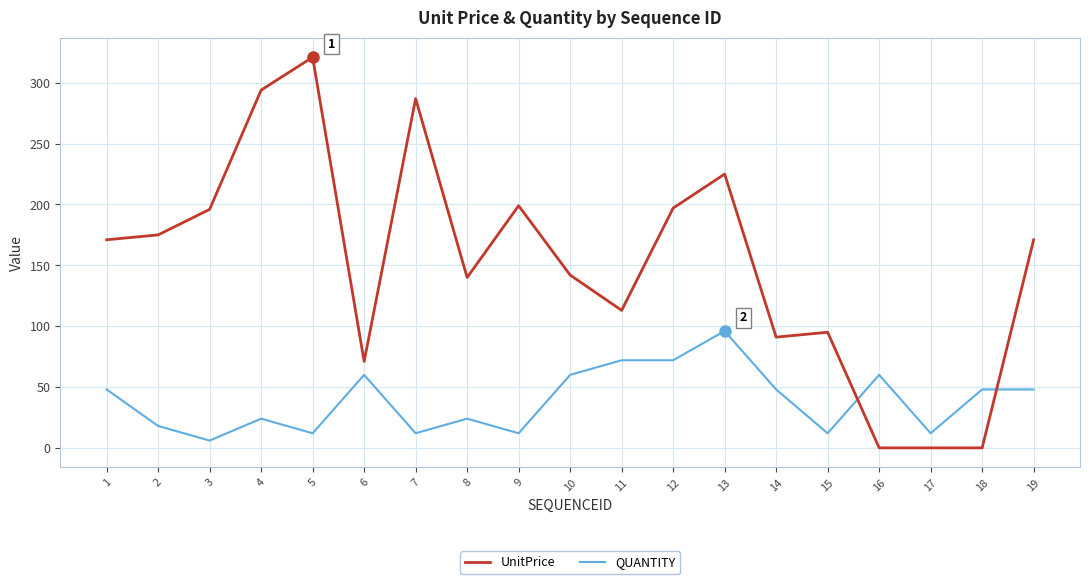

After their last crossing, which series has the higher values: UnitPrice or QUANTITY?

UnitPrice